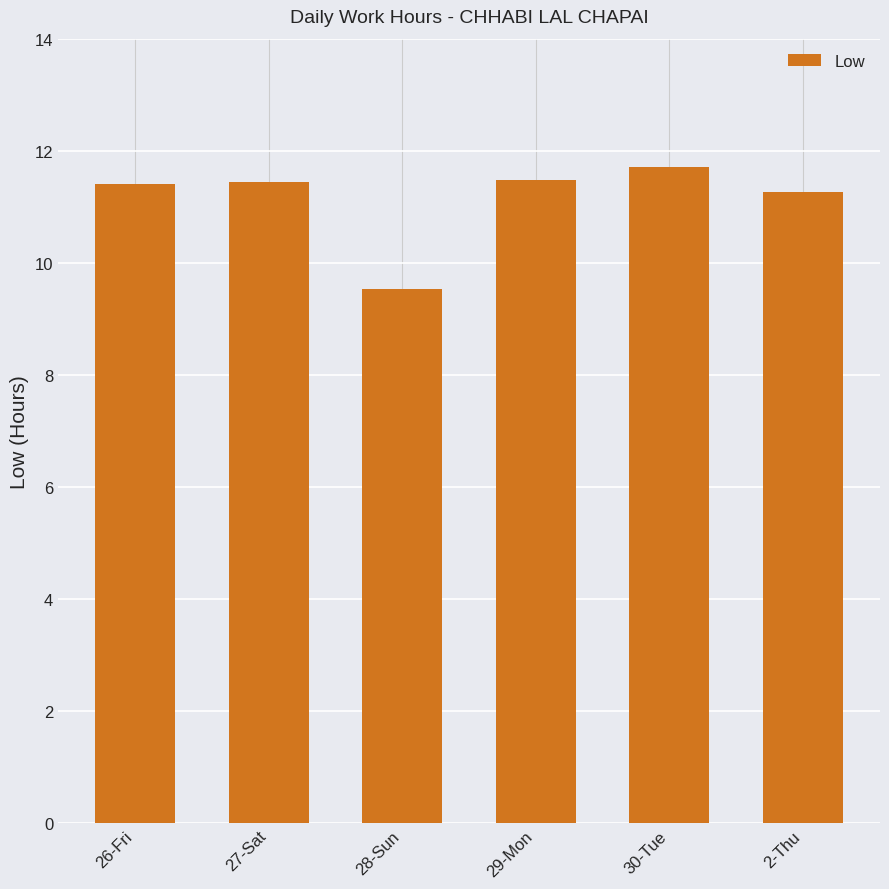

Are the bars horizontal?

No